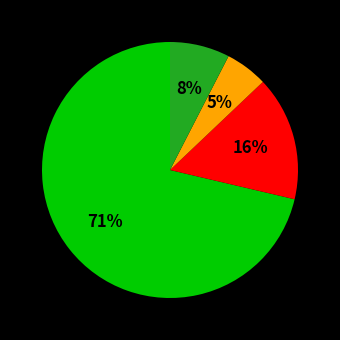

To the nearest percent, what is the difference between the largest and smallest slice percentages?

66%